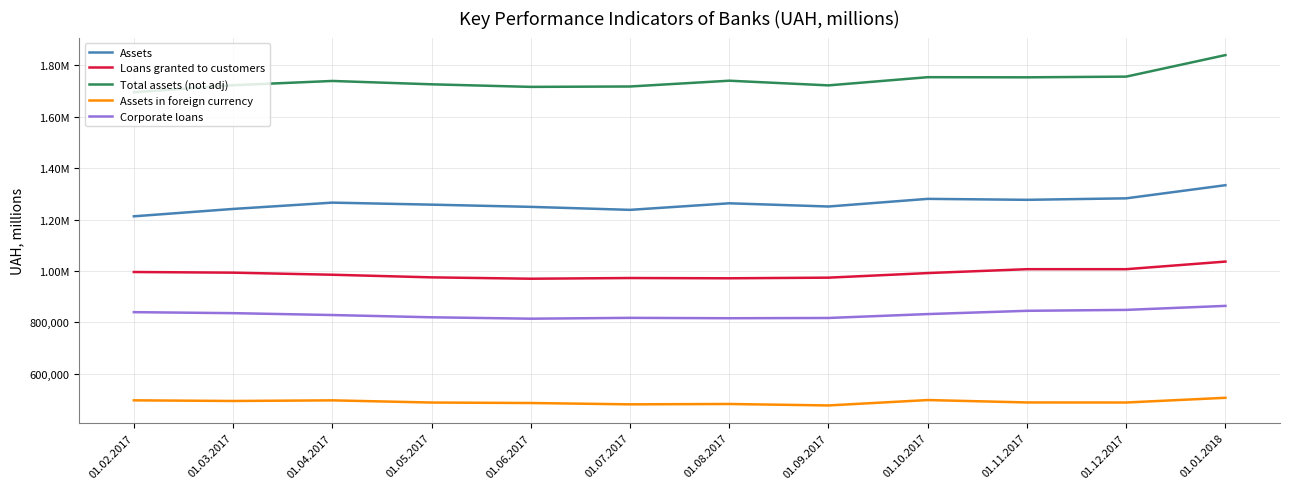

Rank the series at 01.01.2018 from highest to lowest value.

Total assets (not adj), Assets, Loans granted to customers, Corporate loans, Assets in foreign currency